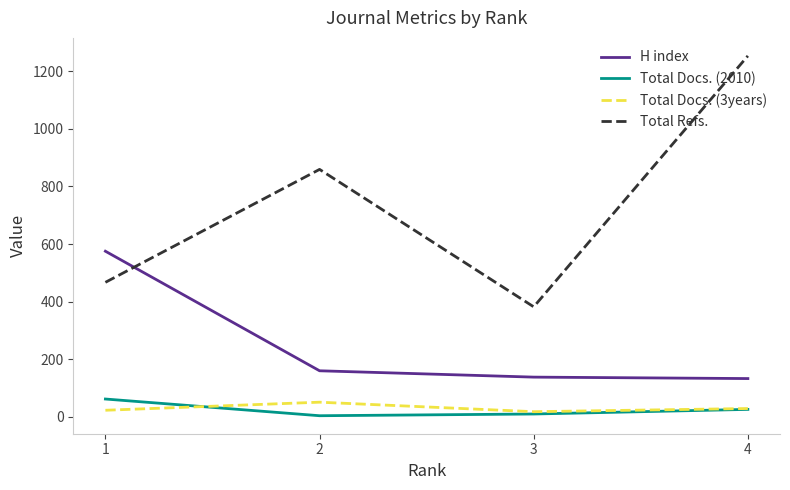

True or false: H index and Total Docs. (3years) cross at least once.

False